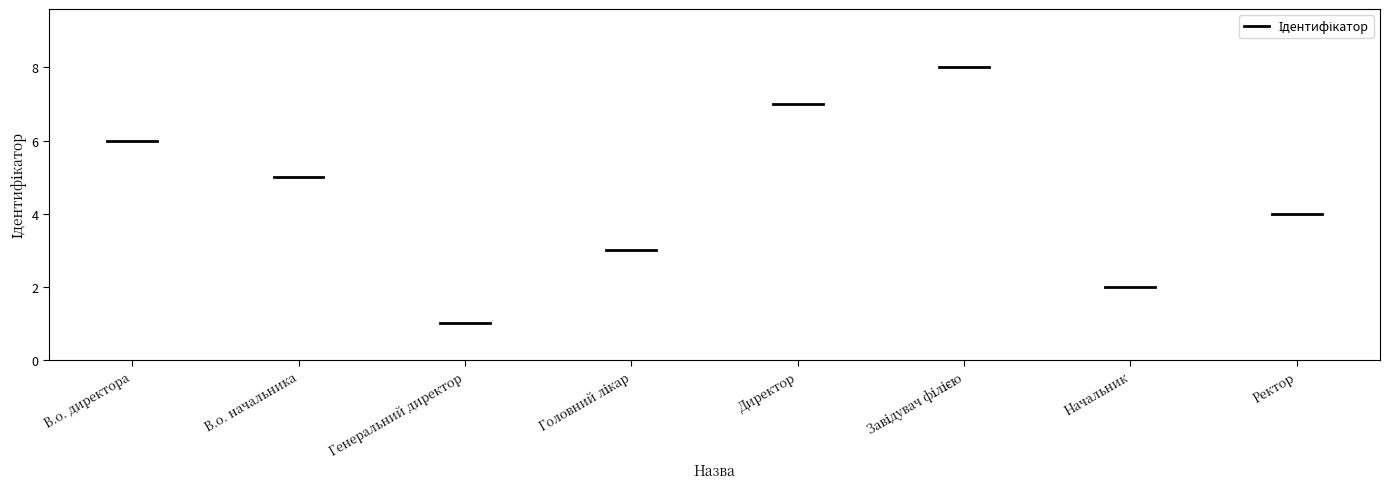

Which label corresponds to the largest value in the chart?

Завідувач філією